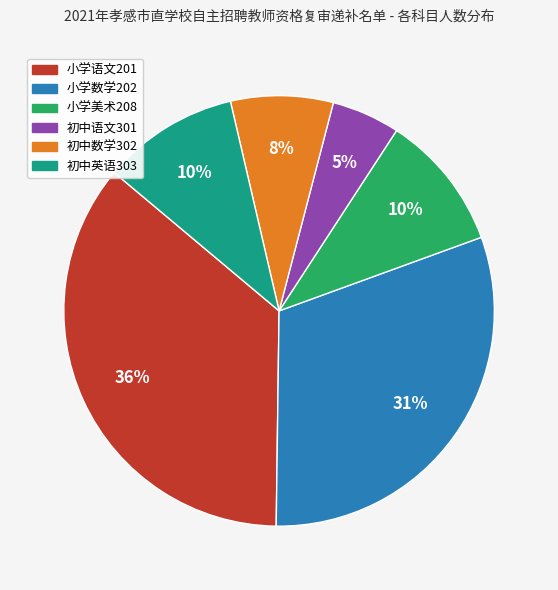

Does 小学数学202 represent more than half of the total?

No